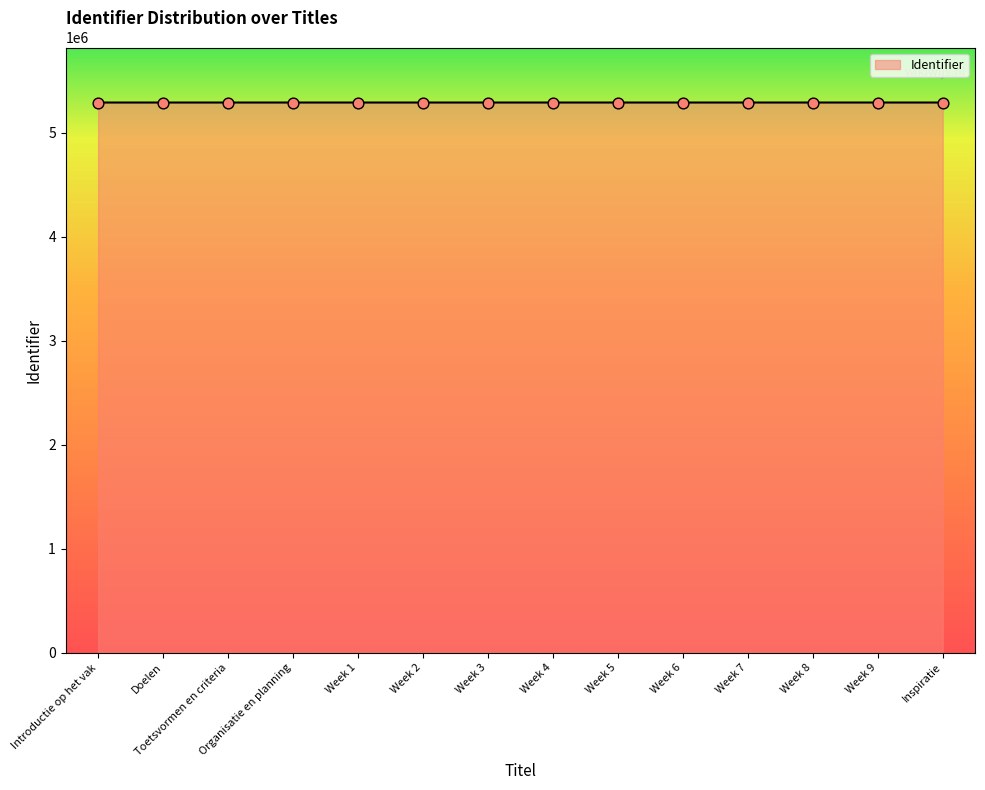

What is the ratio of the value at Week 8 to the value at Doelen?

1.0